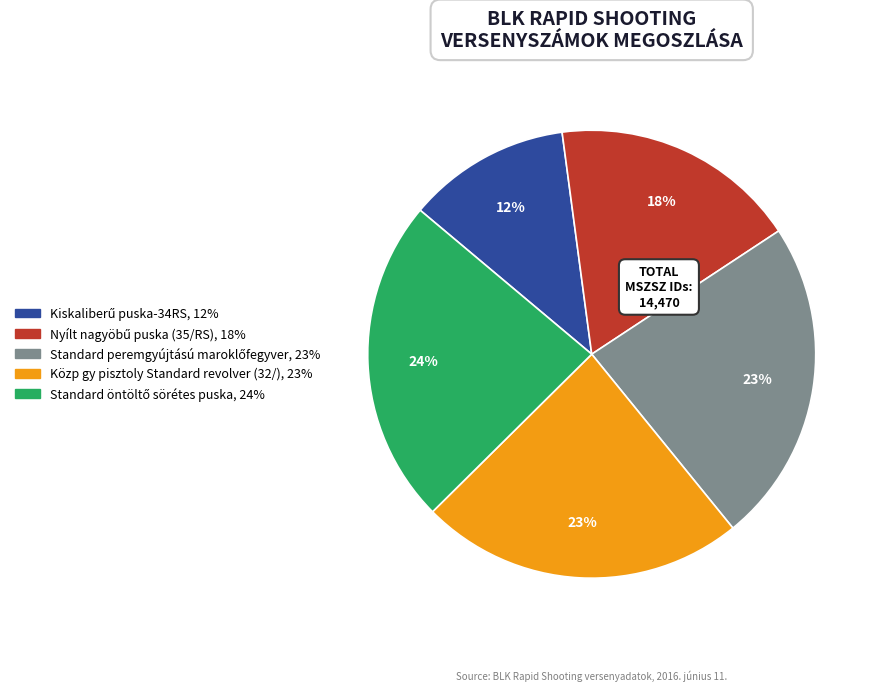

Count the number of slices in the pie.

5